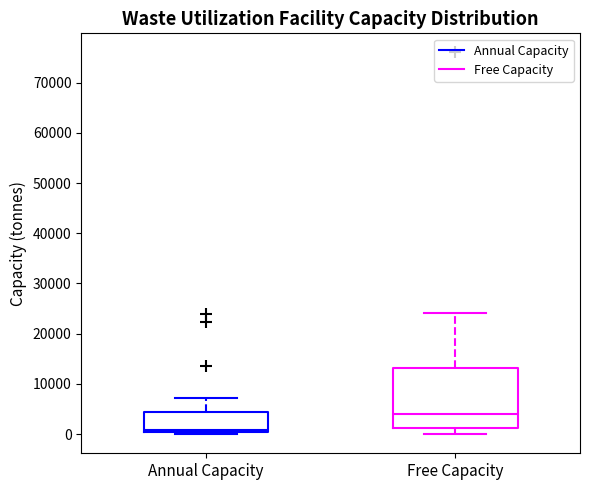

Where is the lower edge of the box for Annual Capacity on the y-axis? The values are not printed on the chart, so give them approximately, as read against the axis.

0